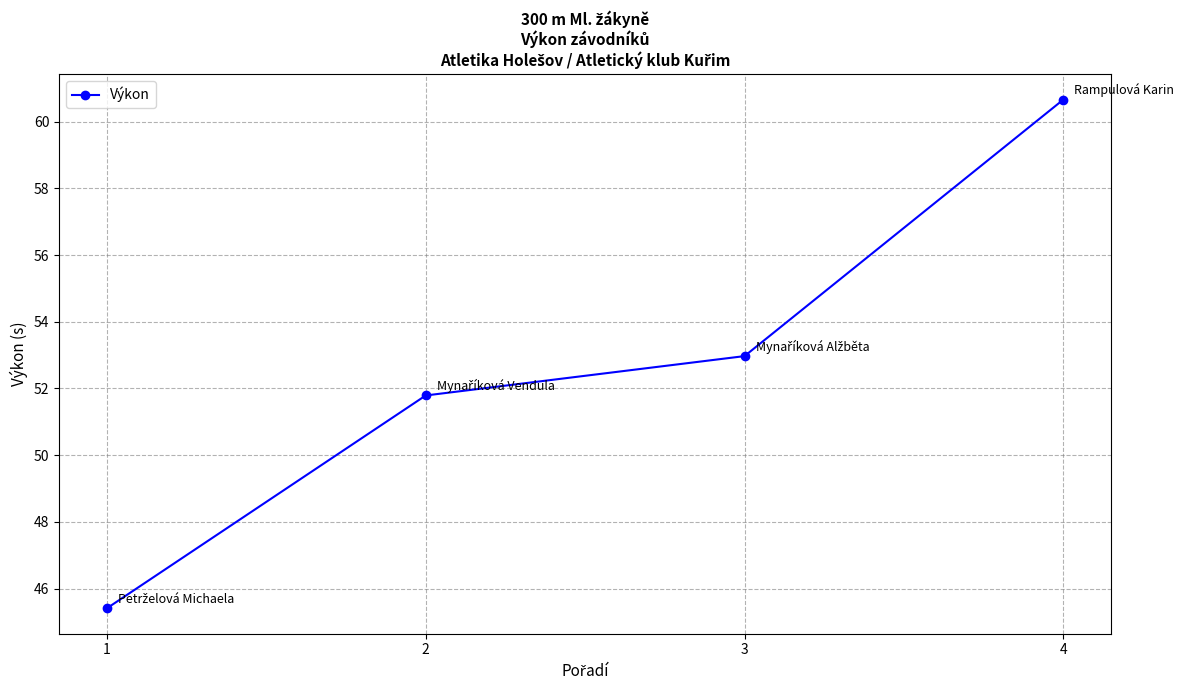

List the labels in order of value, largest first.

4, 3, 2, 1